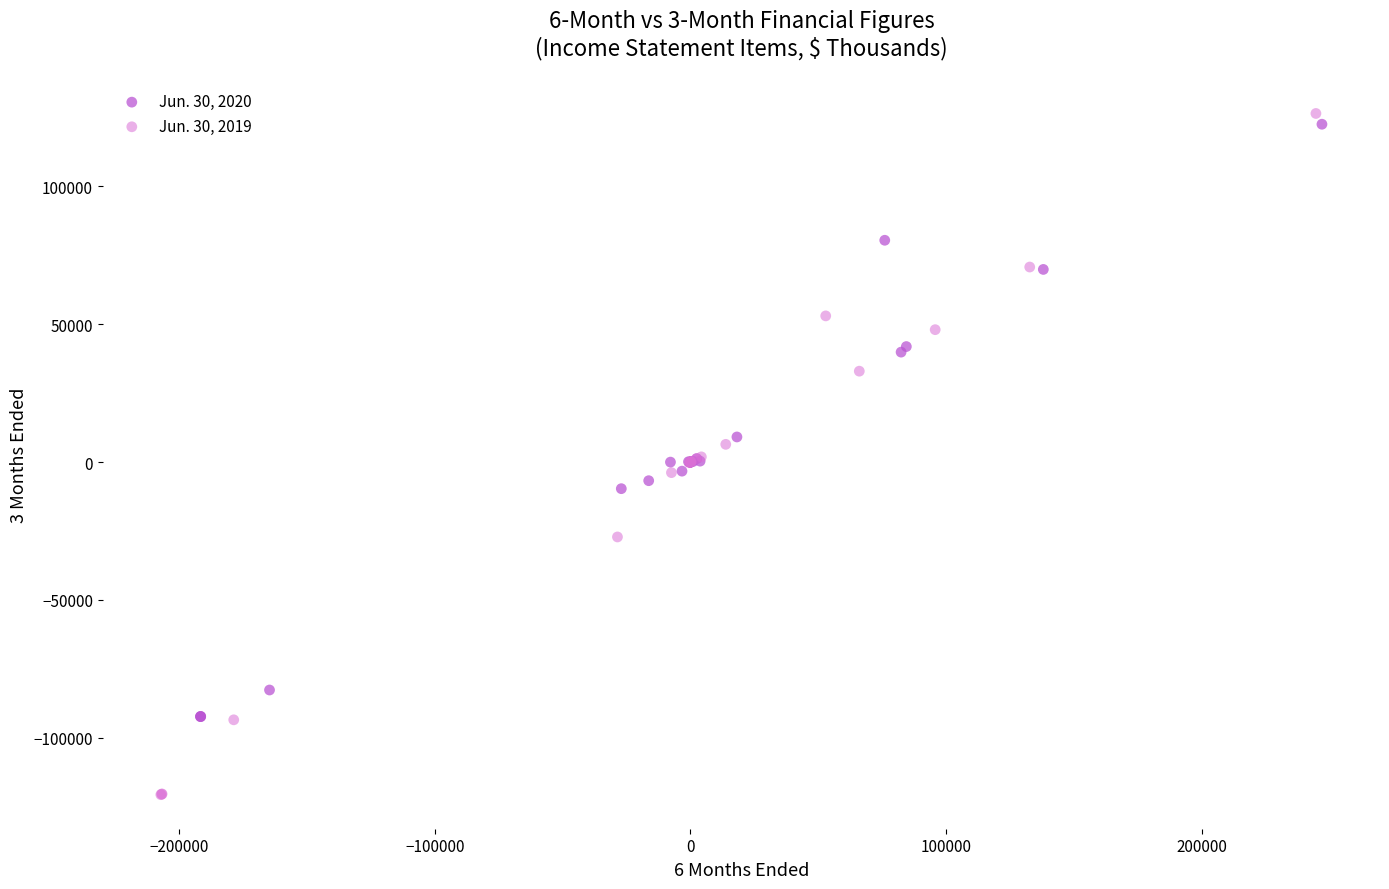

Which series has the largest Y range (max minus min)?

Jun. 30, 2019